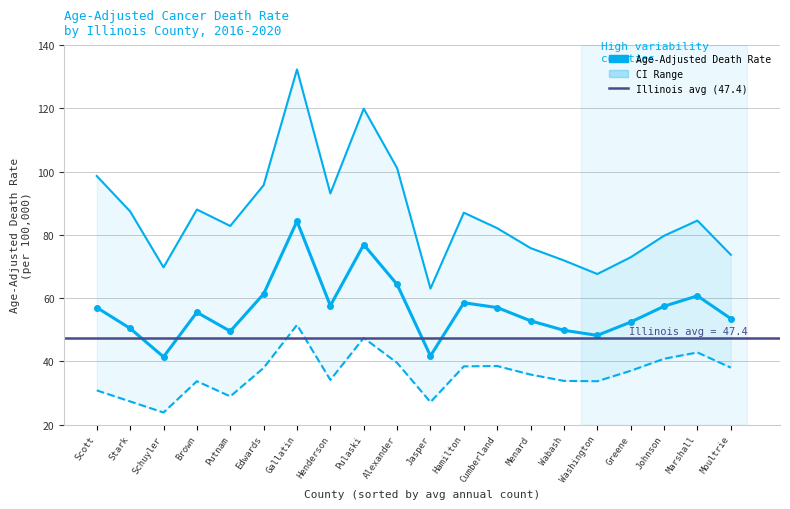

Which label corresponds to the smallest value in the chart?

Schuyler